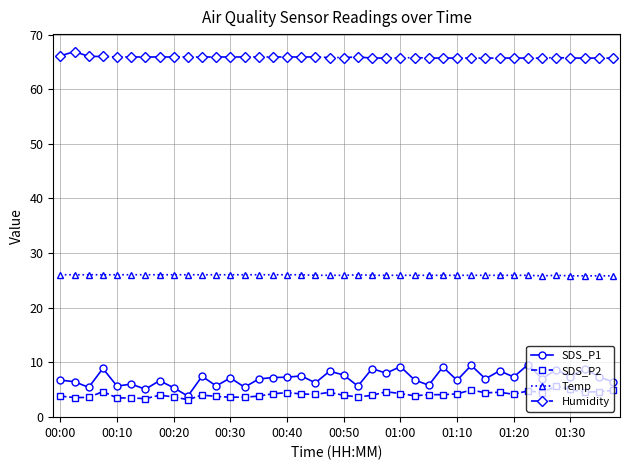

What is the smallest value displayed?

3.1